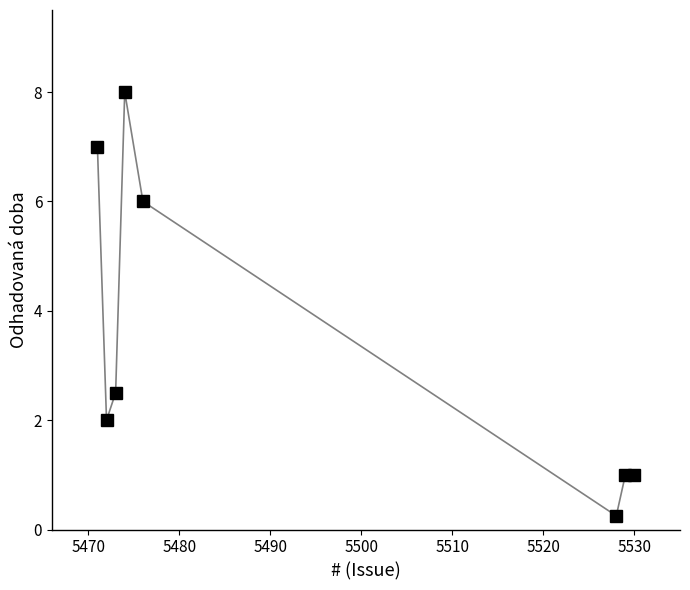

What is the maximum value shown in the chart?

8.0